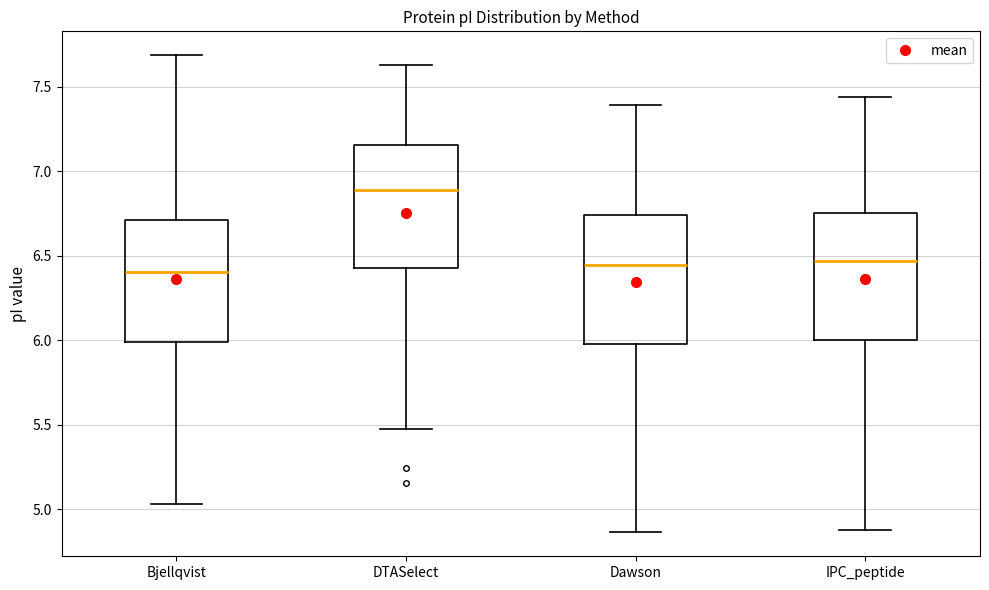

Reading left to right, transcribe this box plot: for each box, give where its median line is, the range the box spans, and where its two whiskers end, as read against the y-axis. The values are not printed on the chart, so give them approximately, as read against the axis.

Bjellqvist: median 6.40, box 6.00 to 6.70, whiskers 5.05 to 7.70
DTASelect: median 6.90, box 6.45 to 7.15, whiskers 5.45 to 7.65
Dawson: median 6.45, box 6.00 to 6.75, whiskers 4.85 to 7.40
IPC_peptide: median 6.45, box 6.00 to 6.75, whiskers 4.90 to 7.45